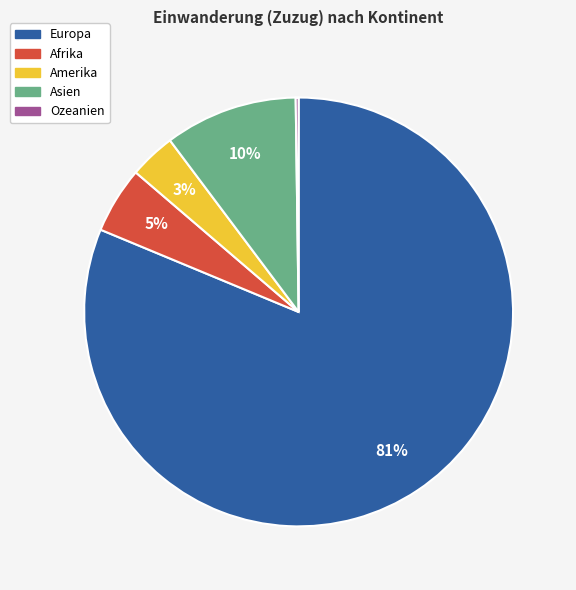

Does Asien represent more than half of the total?

No